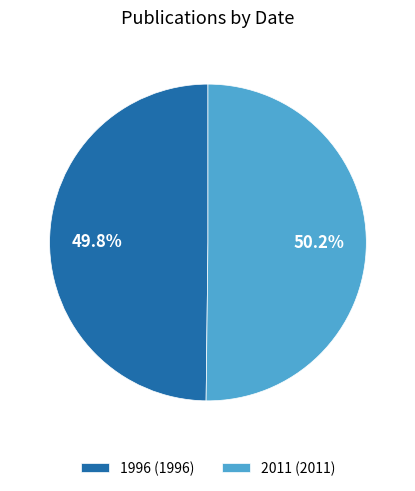

To the nearest percent, what percentage of the pie is 1996?

50%